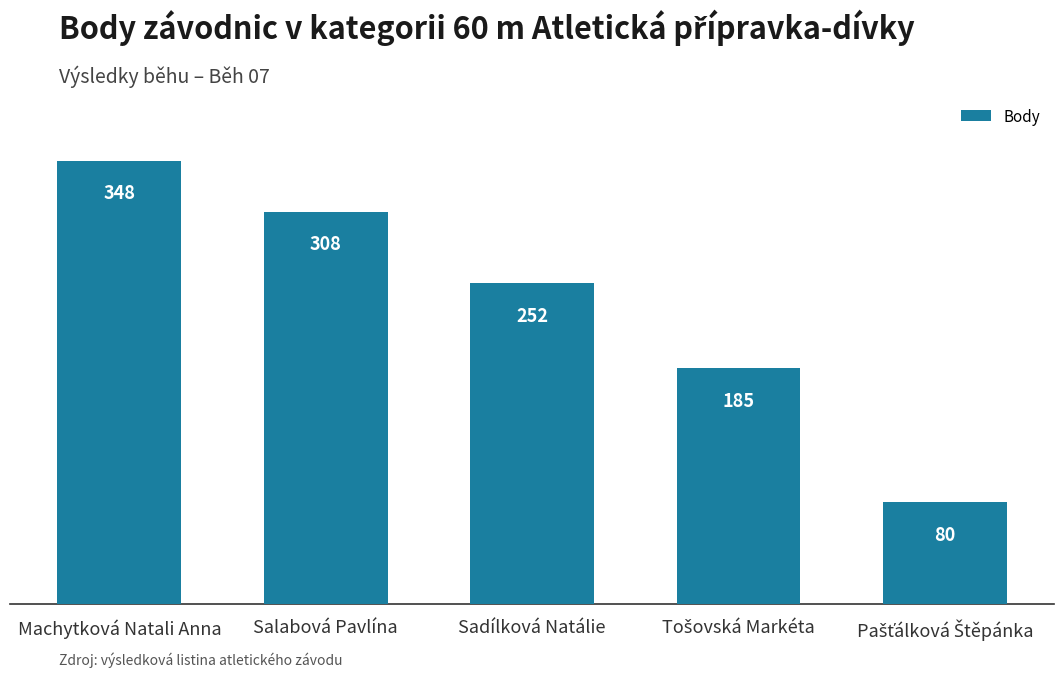

What is the smallest value displayed?

80